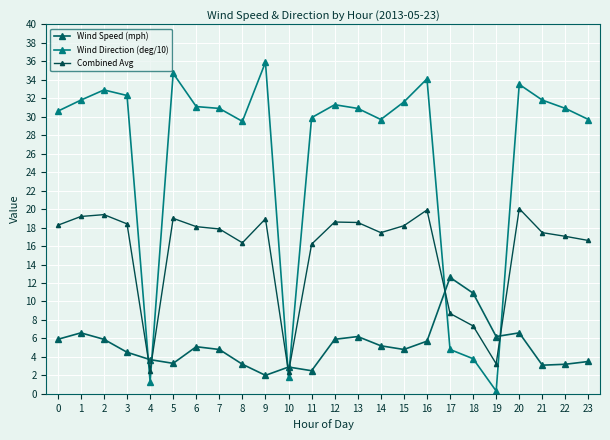

Is it true that Wind Direction (deg/10) equals 7.3 at 5?

False